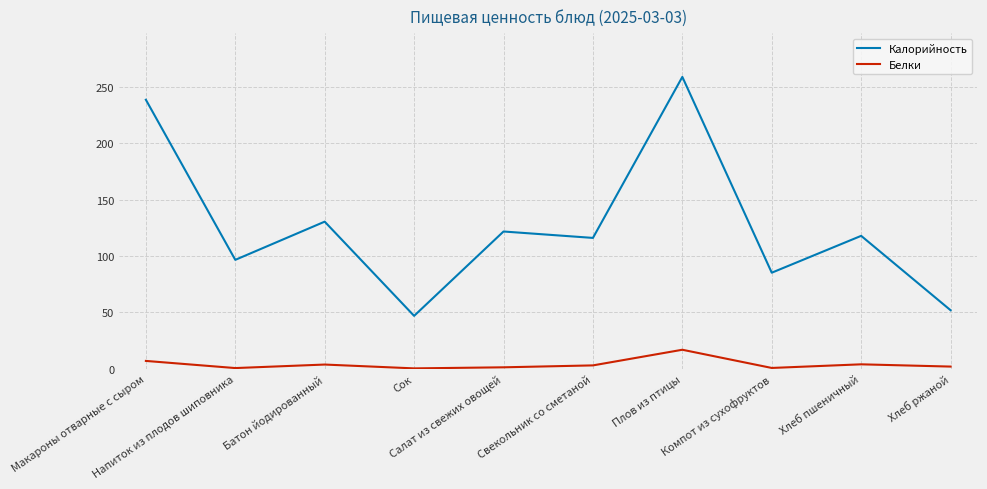

True or false: Белки and Калорийность cross at least once.

False